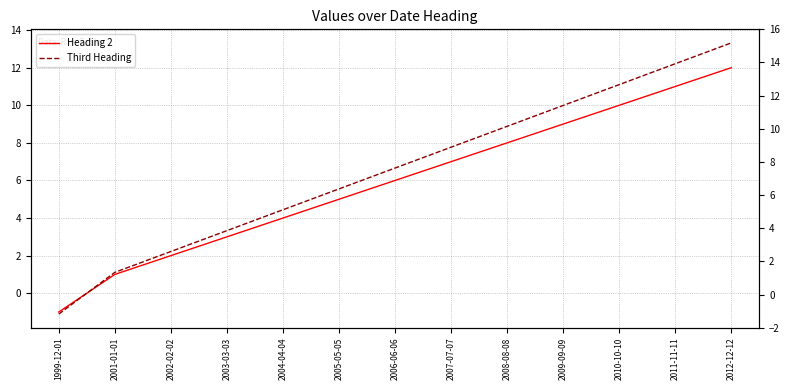

True or false: Third Heading and Heading 2 intersect in this chart.

True